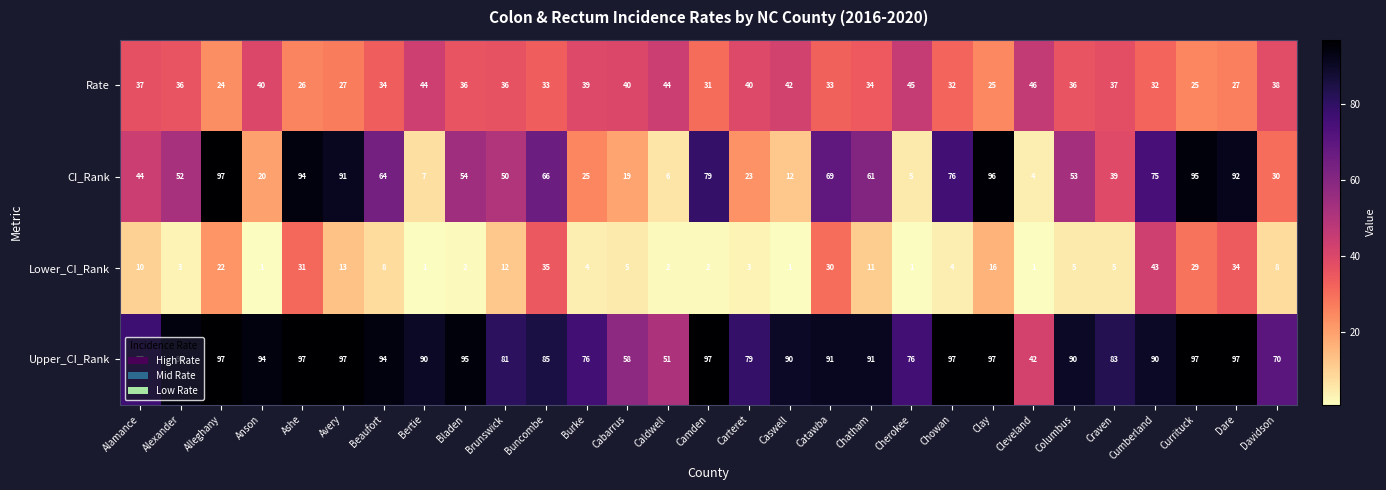

At which label is CI_Rank closest to 50?

Brunswick